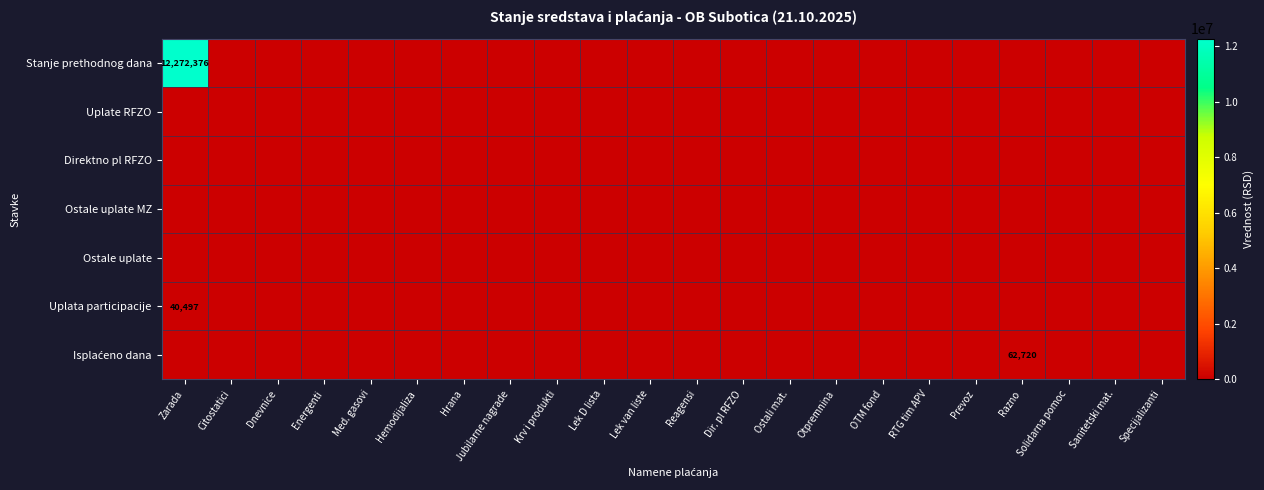

Which series has the largest total across all categories?

Stanje prethodnog dana